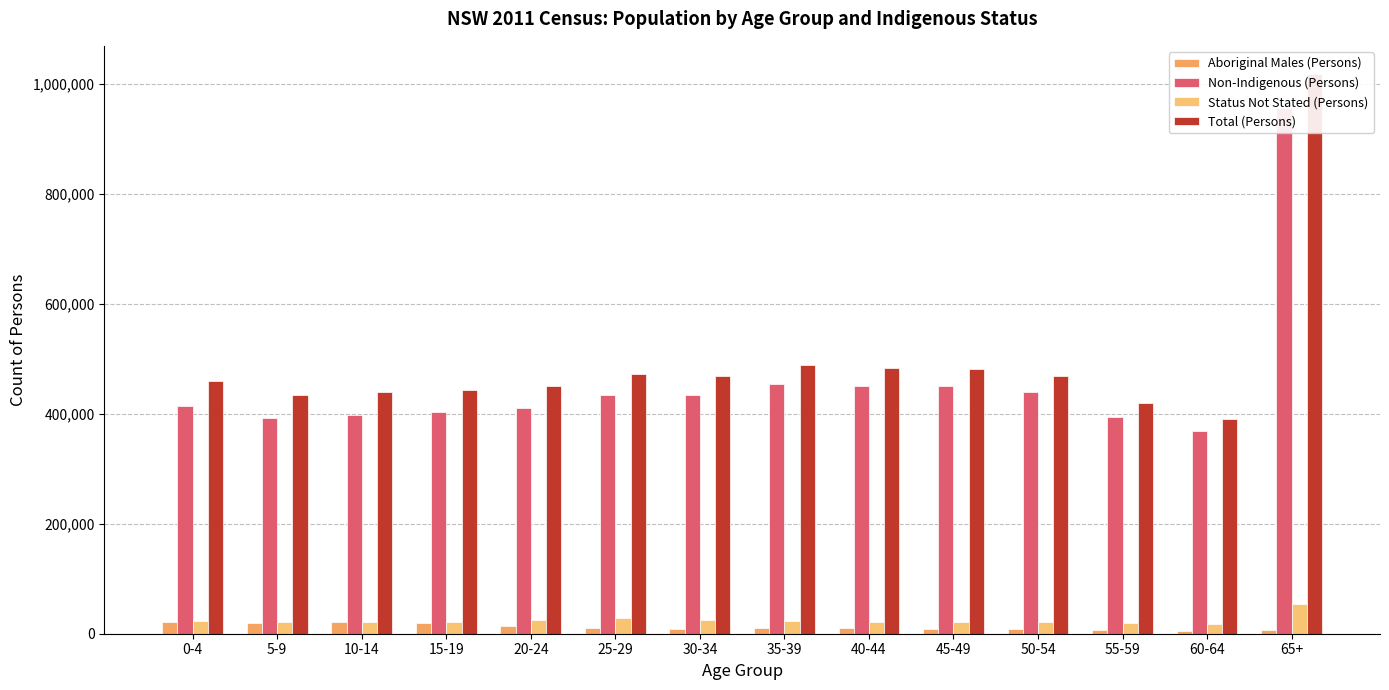

How many bars are there in total?

56